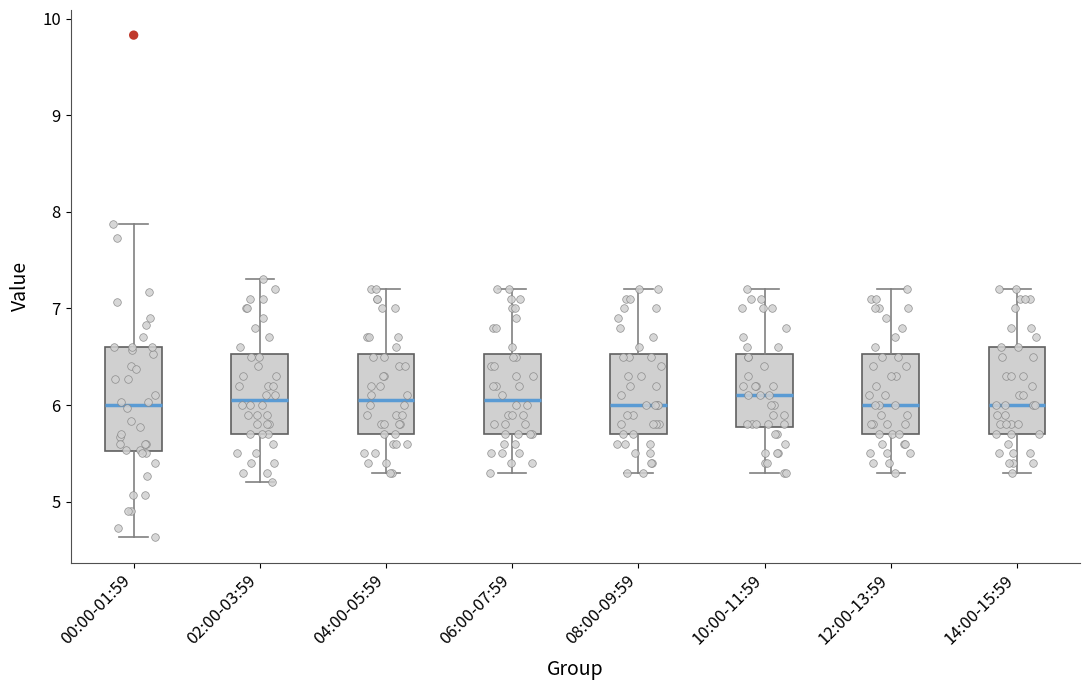

Reading left to right, read every box against the y-axis: the position of its median line, the range the box covers, and the ends of its whiskers. The values are not printed on the chart, so give them approximately, as read against the axis.

00:00-01:59: median 6.0, box 5.5 to 6.6, whiskers 4.6 to 7.9
02:00-03:59: median 6.1, box 5.7 to 6.5, whiskers 5.2 to 7.3
04:00-05:59: median 6.1, box 5.7 to 6.5, whiskers 5.3 to 7.2
06:00-07:59: median 6.1, box 5.7 to 6.5, whiskers 5.3 to 7.2
08:00-09:59: median 6.0, box 5.7 to 6.5, whiskers 5.3 to 7.2
10:00-11:59: median 6.1, box 5.8 to 6.5, whiskers 5.3 to 7.2
12:00-13:59: median 6.0, box 5.7 to 6.5, whiskers 5.3 to 7.2
14:00-15:59: median 6.0, box 5.7 to 6.6, whiskers 5.3 to 7.2